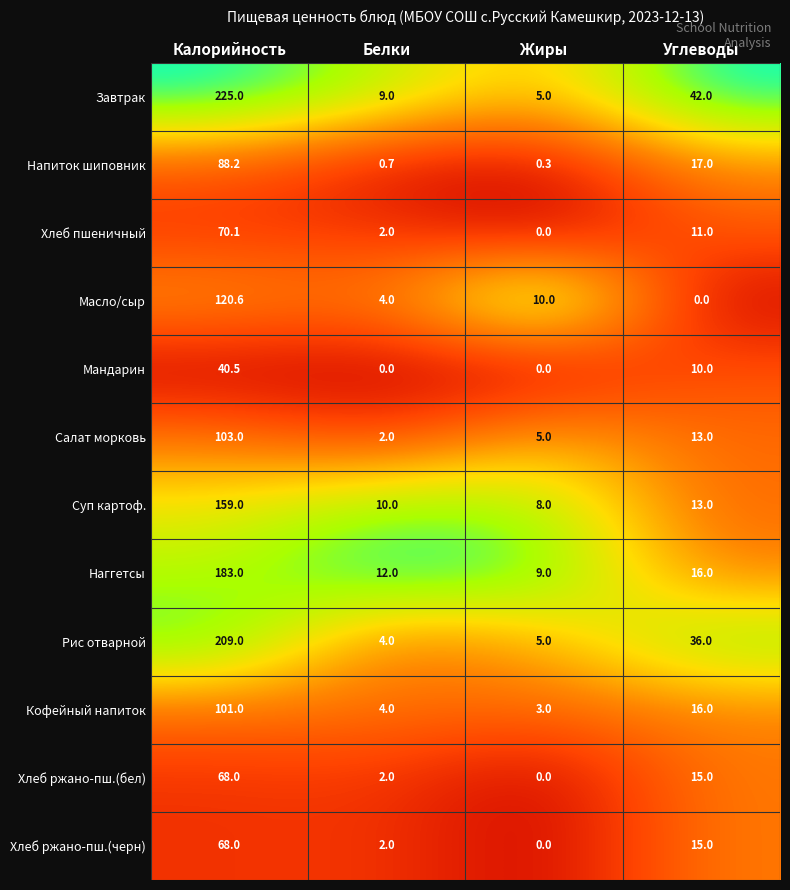

At which label does Салат морковь reach its minimum?

Белки